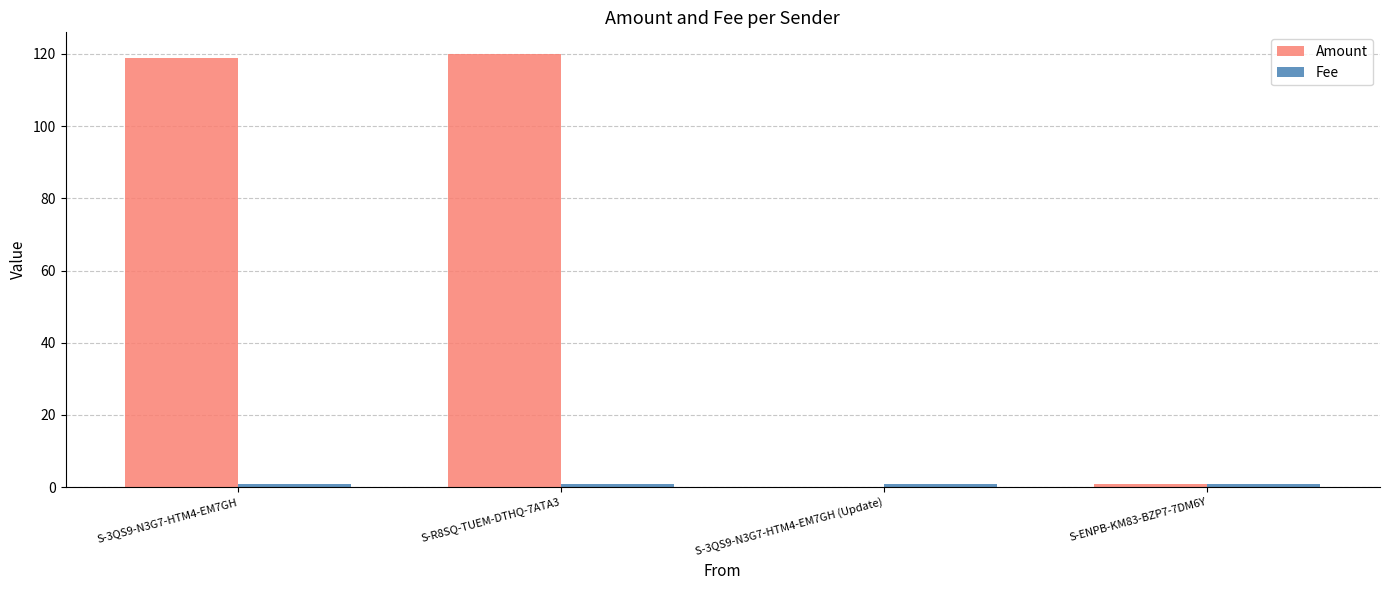

The Amount series shows 120 at S-R8SQ-TUEM-DTHQ-7ATA3. True or false?

True